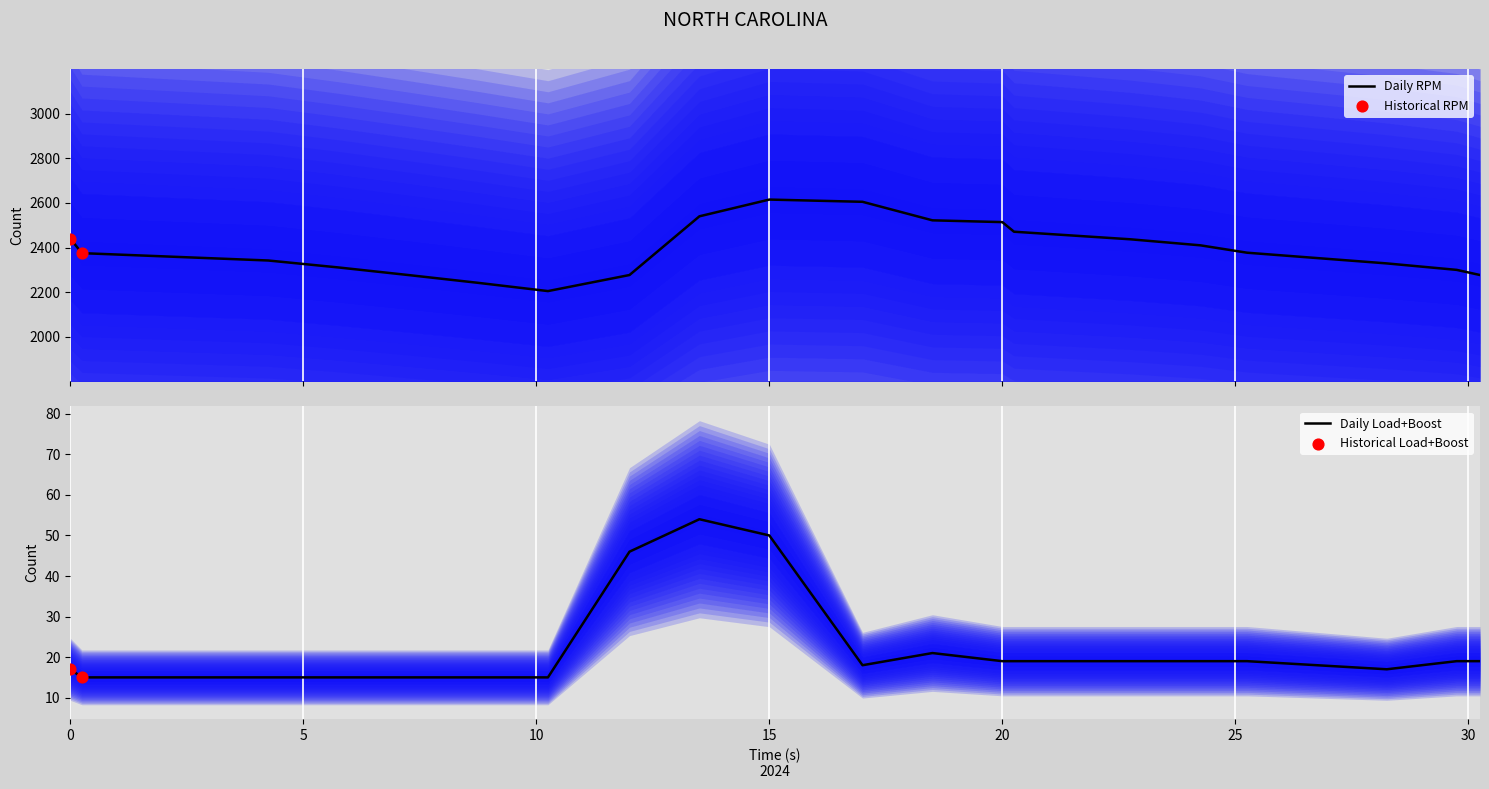

Which series contains the highest Y value?

rpm